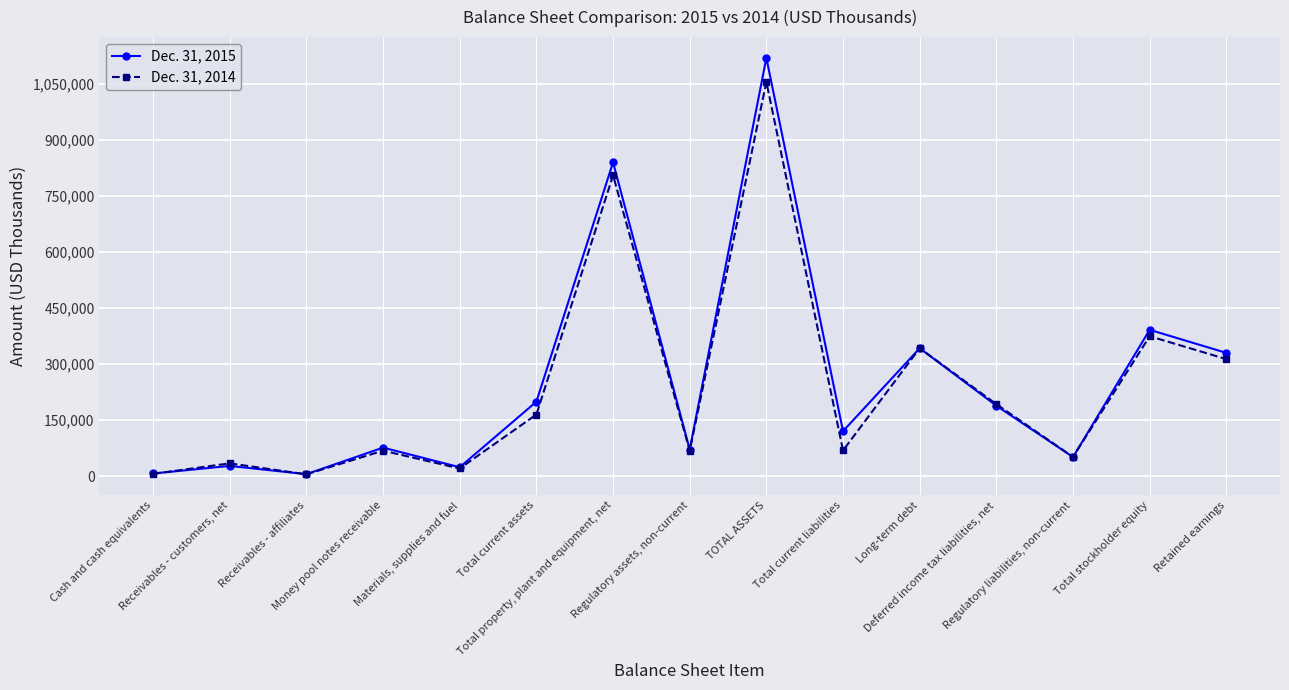

List the series in order of their overall mean, highest first.

Dec. 31, 2015, Dec. 31, 2014